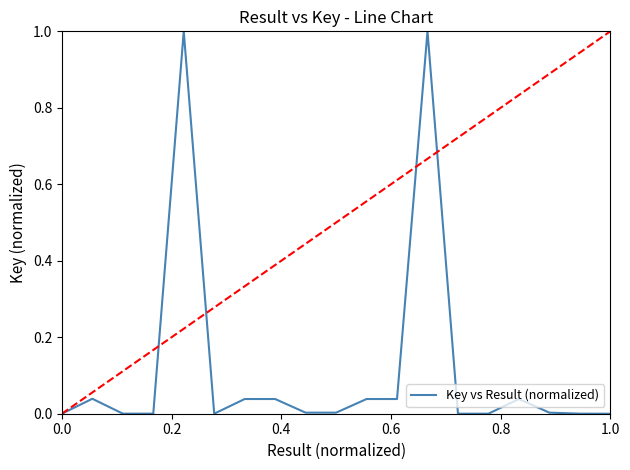

What is the difference between the maximum and minimum values?

1.0